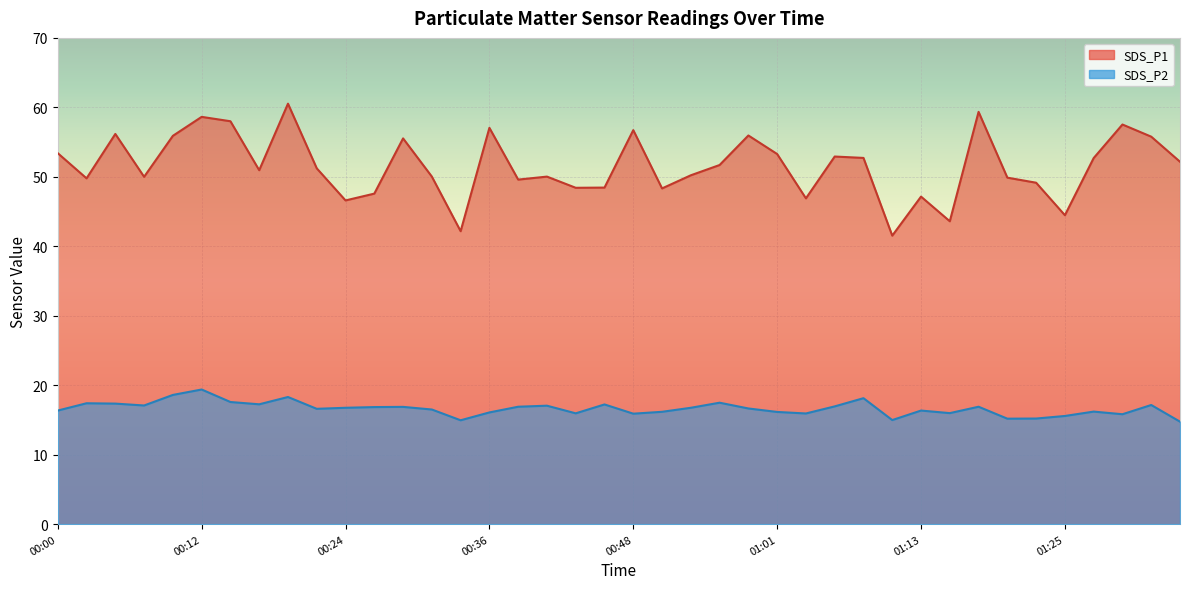

What is the difference between the maximum and minimum values in the SDS_P1 series?

19.0